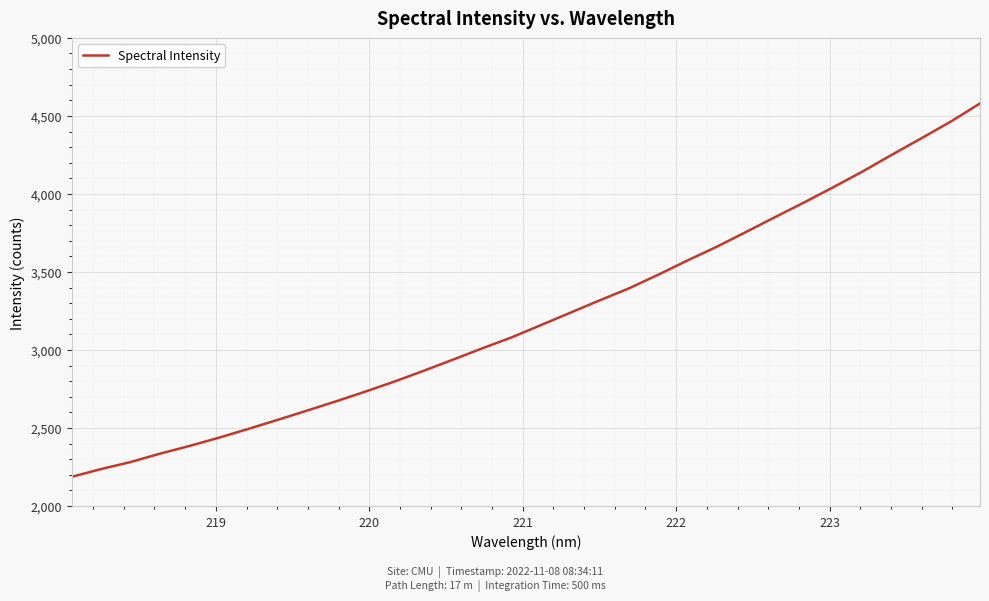

What is the minimum value shown in the chart?

2186.4